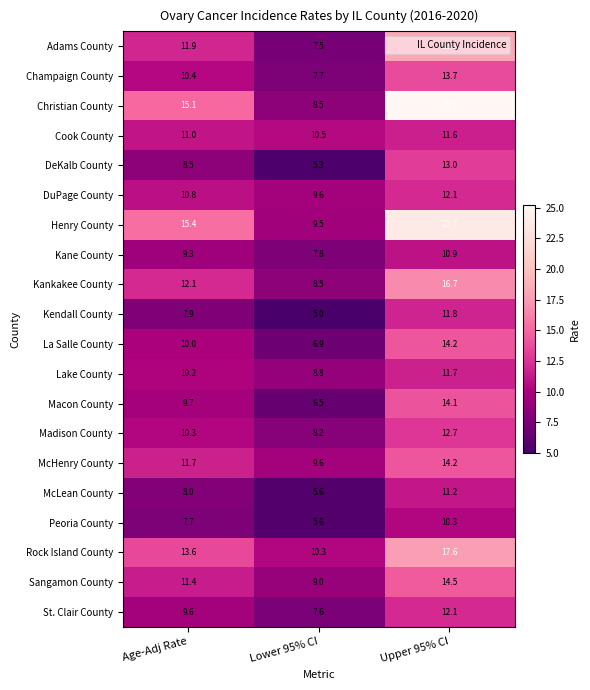

Read the Madison County value at Lower 95% CI.

8.2